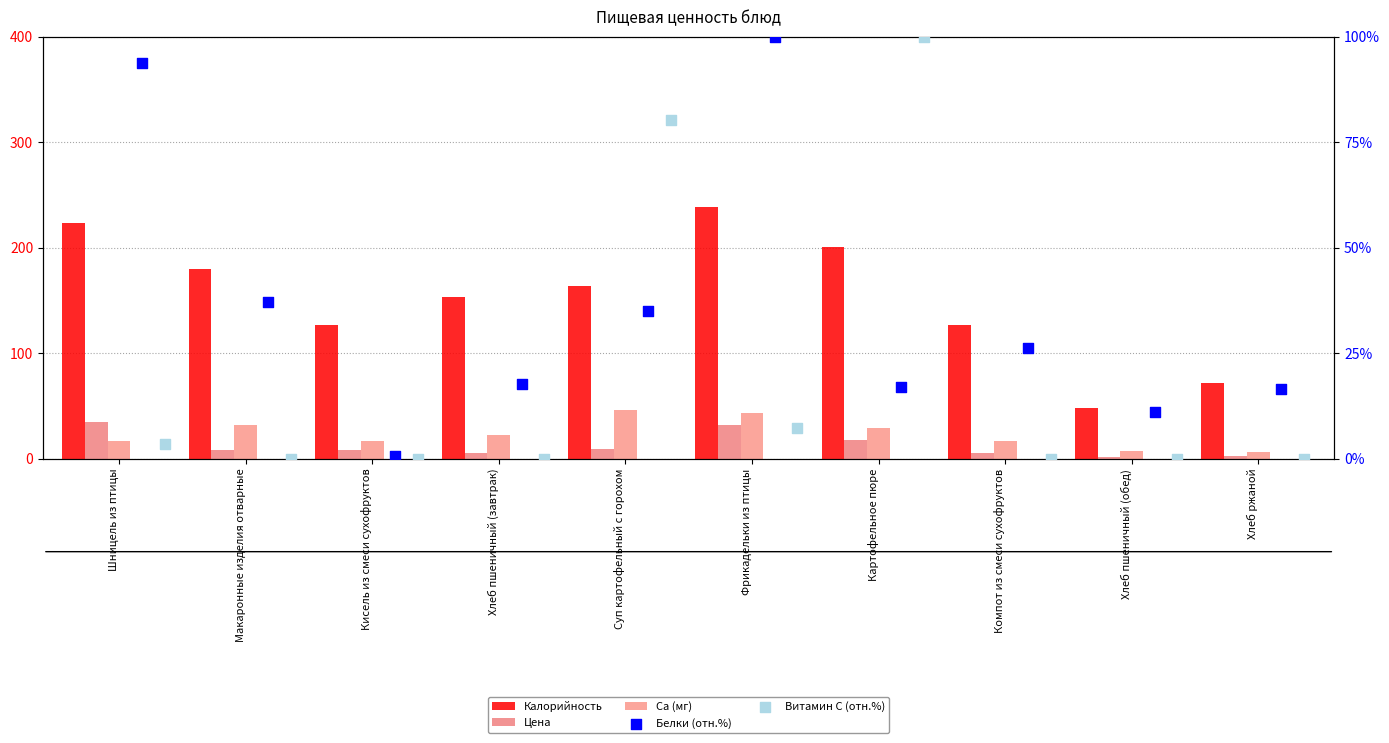

At which category is the sum across all series the highest?

Фрикадельки из птицы